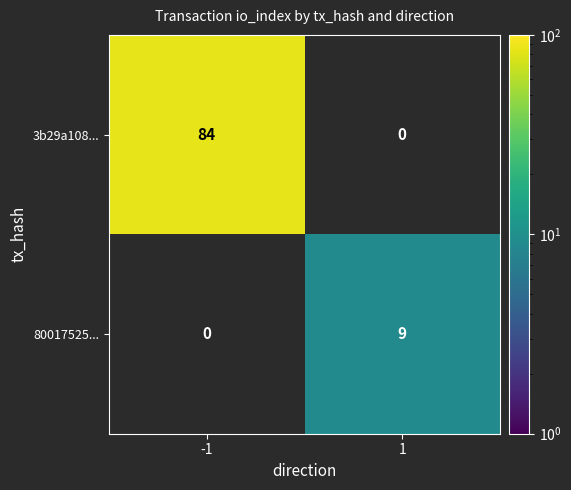

The value of 80017525... at 1 is 14. True or false?

False